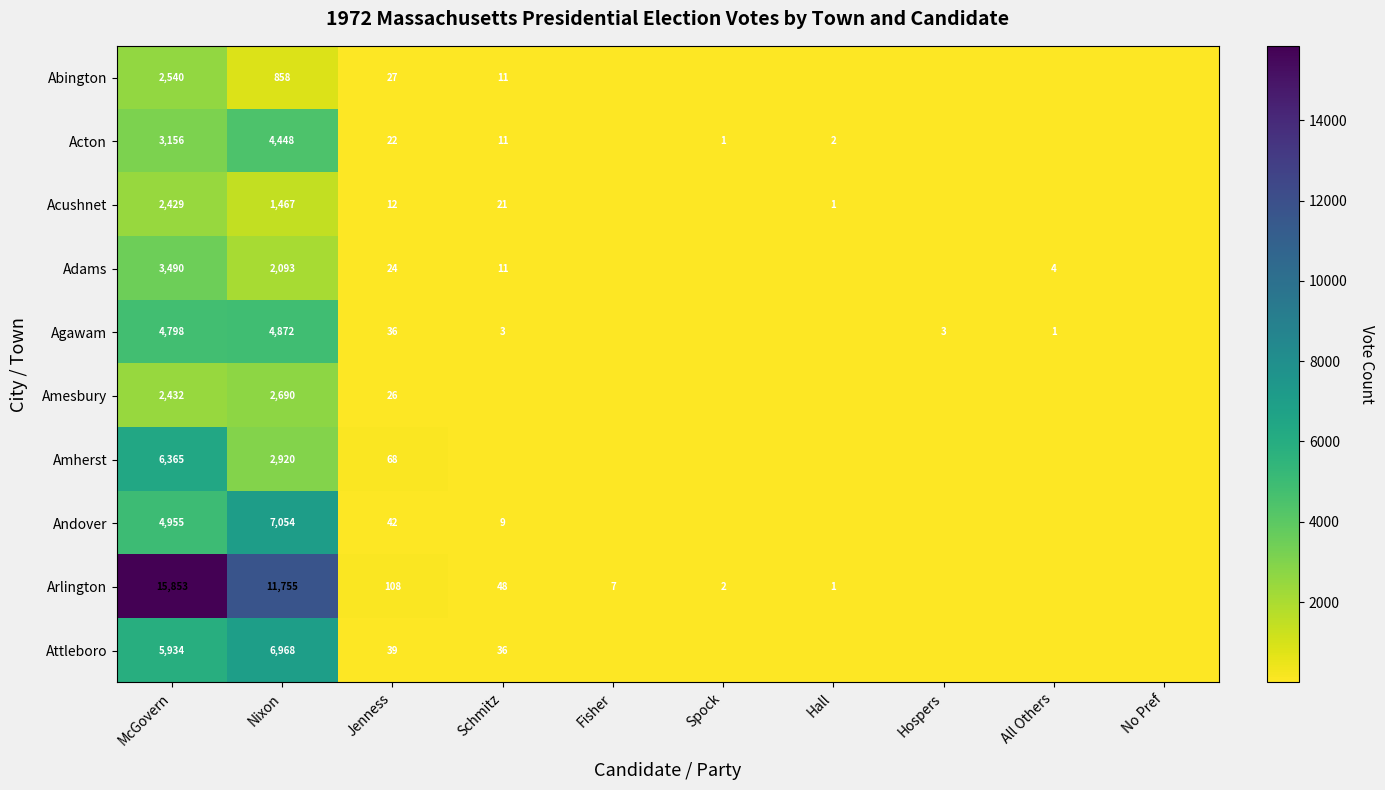

What is the difference between the highest and lowest values at McGovern?

13424